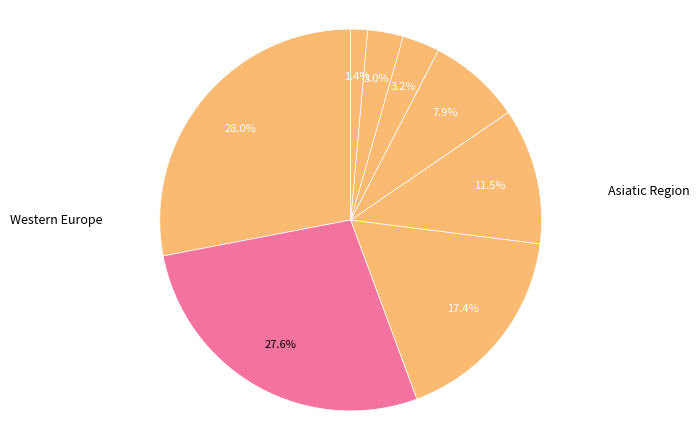

Does any single category account for the majority?

No